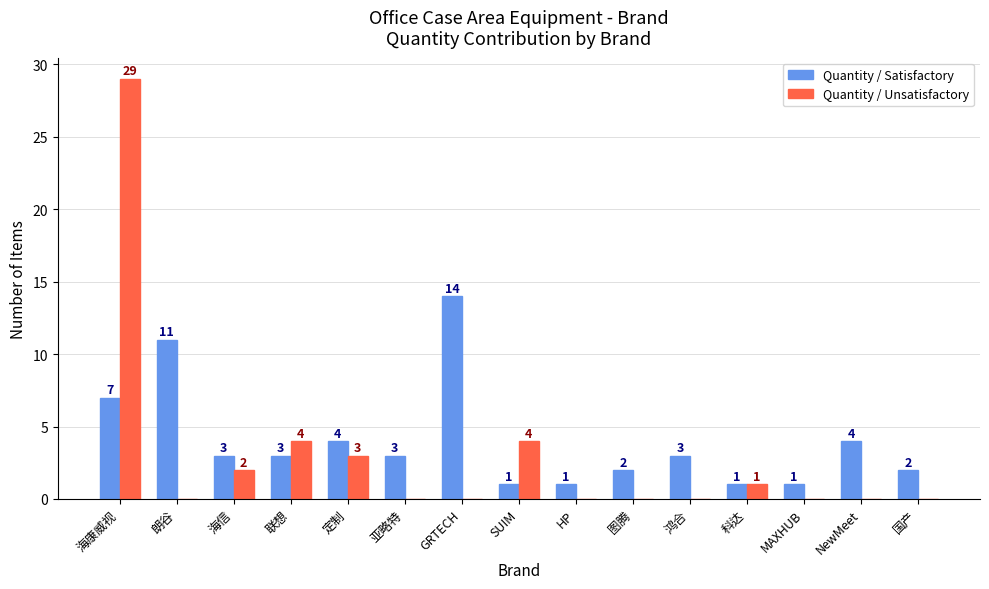

How many positive values does the Quantity / Unsatisfactory series have?

6